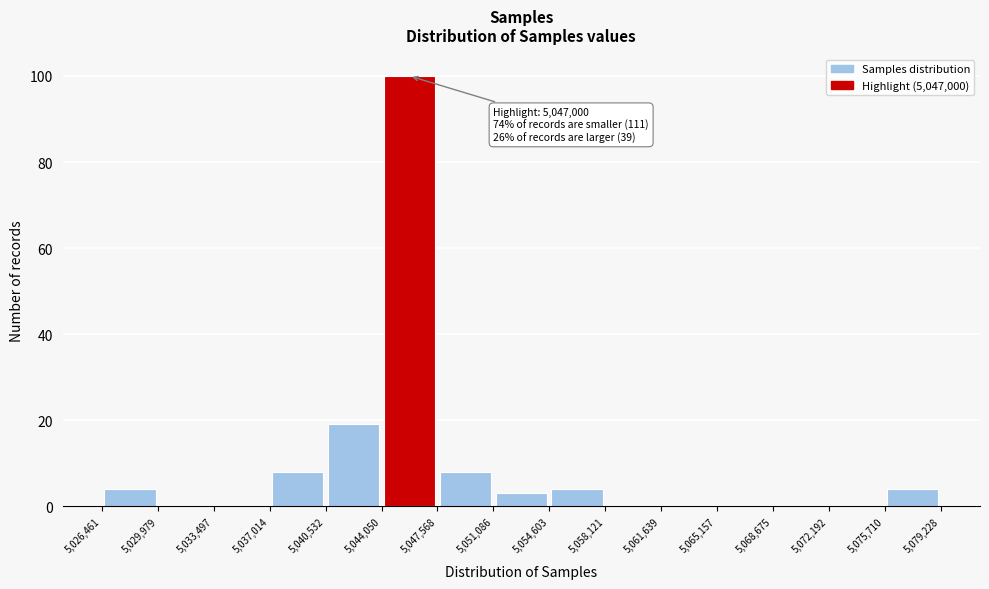

Over which range of the x-axis is the bar tallest?

5,044,050 to 5,047,568